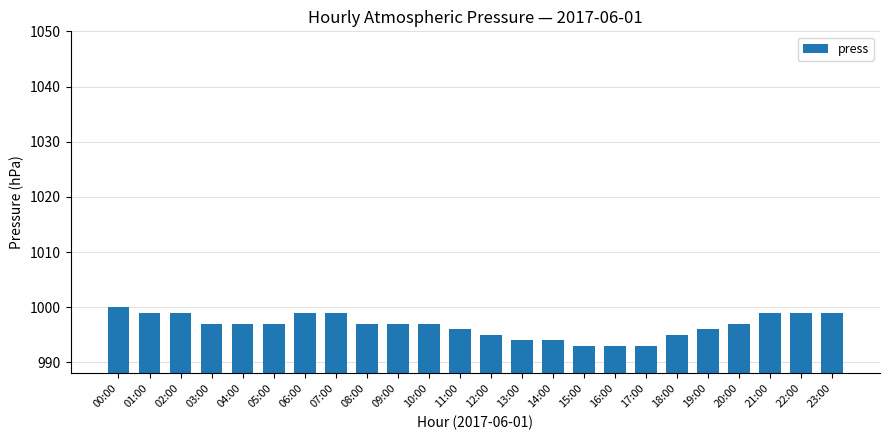

What is the ratio of the value at 00:00 to the value at 16:00?

1.0